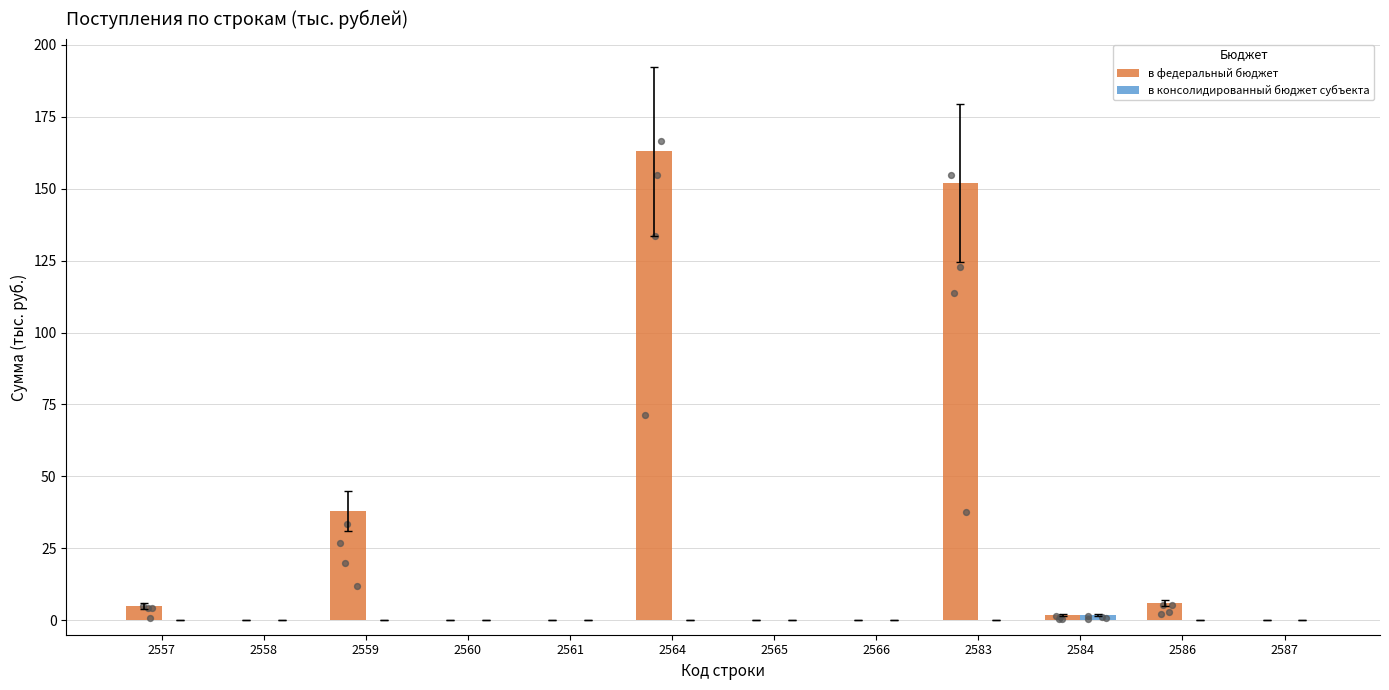

Which series has the largest total across all categories?

в федеральный бюджет